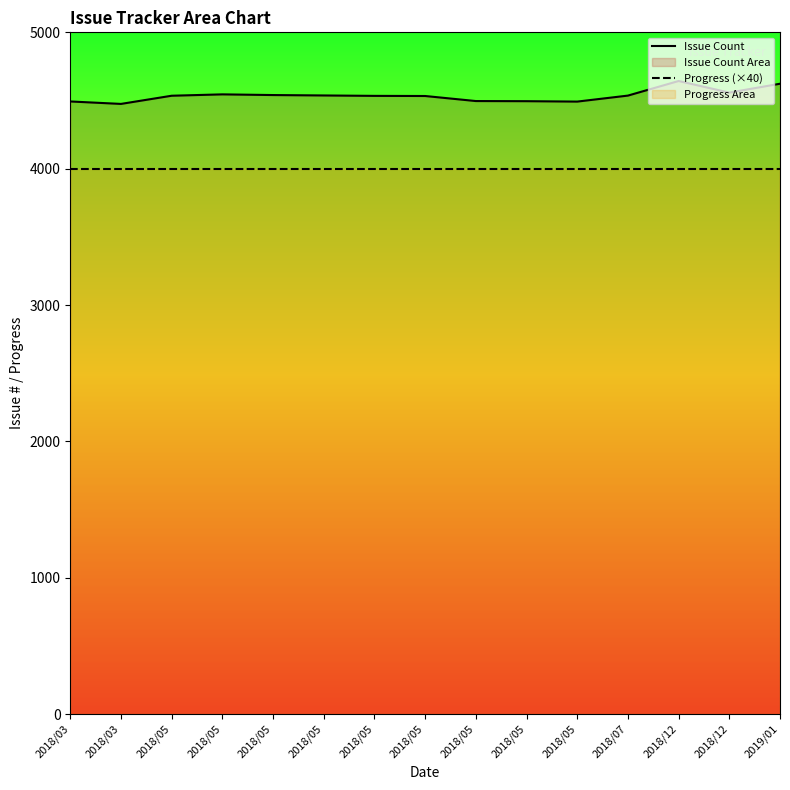

How many lines are shown in the chart?

2